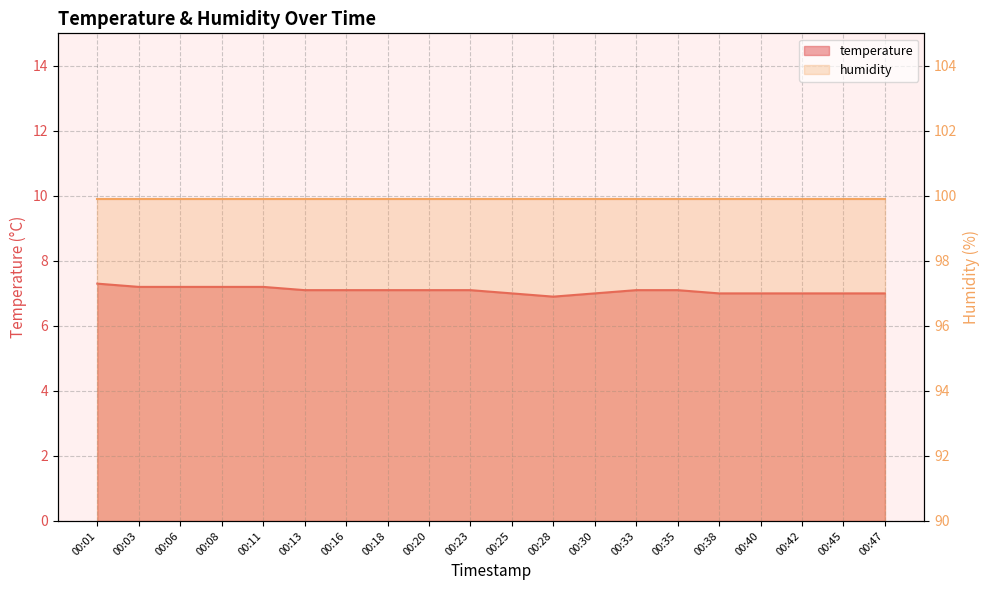

What is the change in value from 00:28 to 00:47?

+0.1